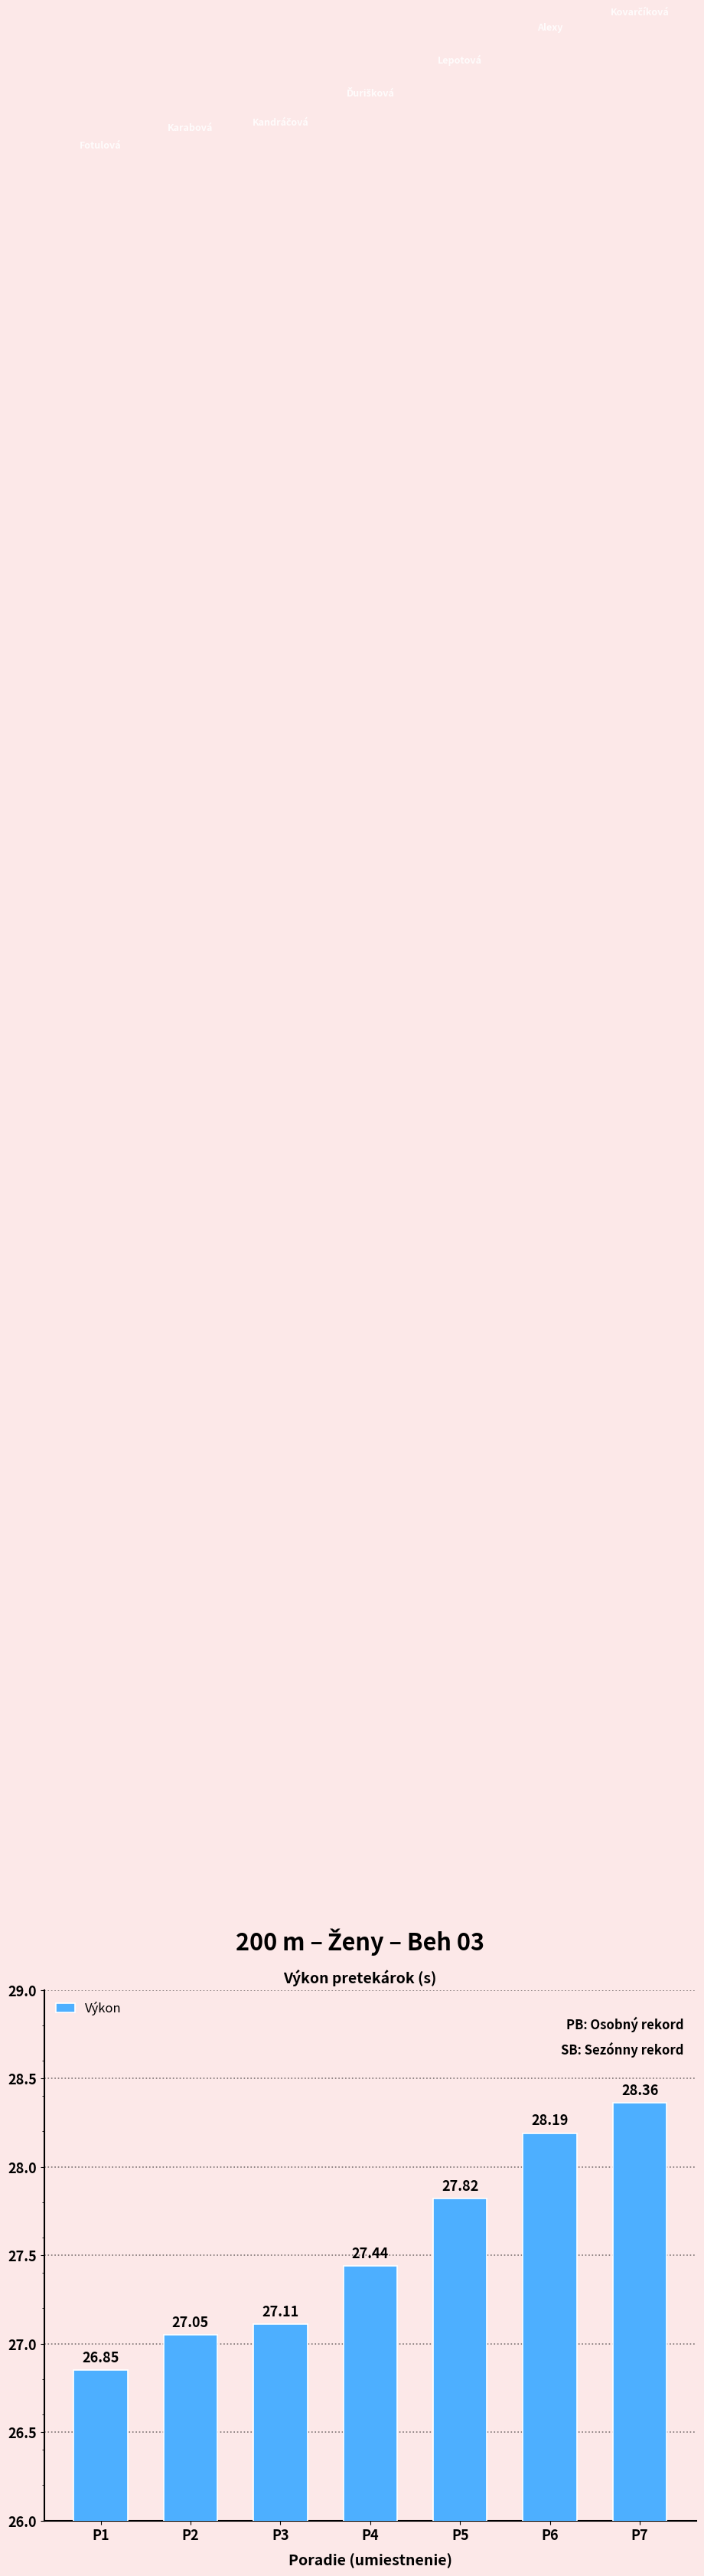

The chart shows a value of 5.9 at P2. True or false?

False